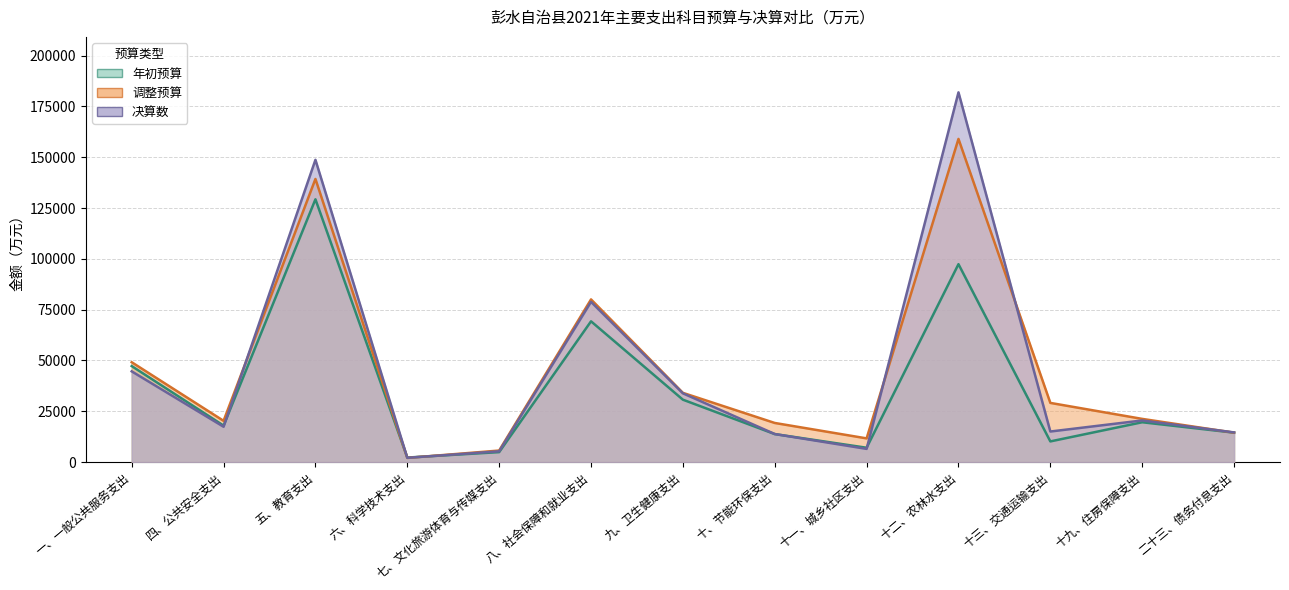

At which label is 调整预算 closest to 80541?

八、社会保障和就业支出